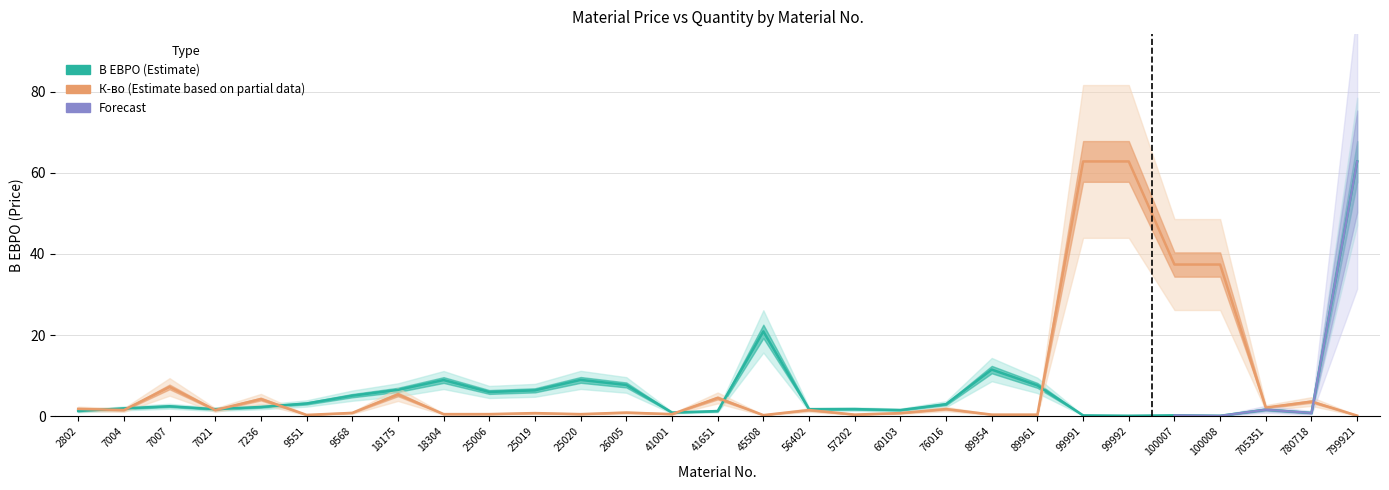

Between which two adjacent categories do В ЕВРО and К-во first intersect?

2802 and 7004